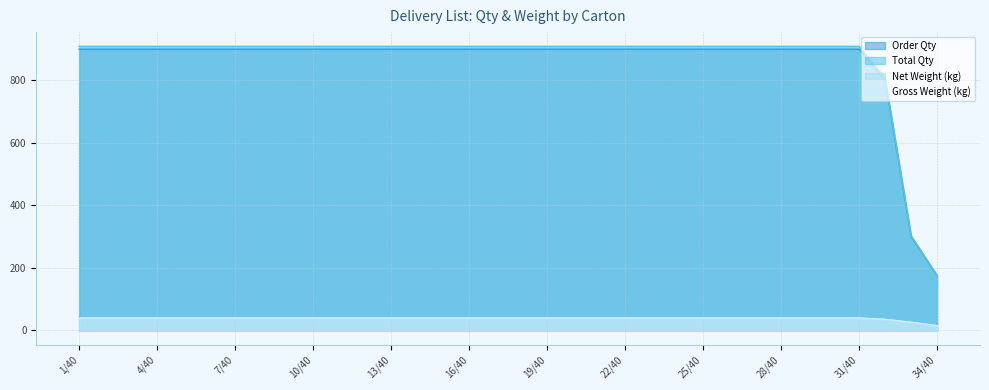

Between 16/40 and 20/40, which series saw the biggest shift?

Order Qty